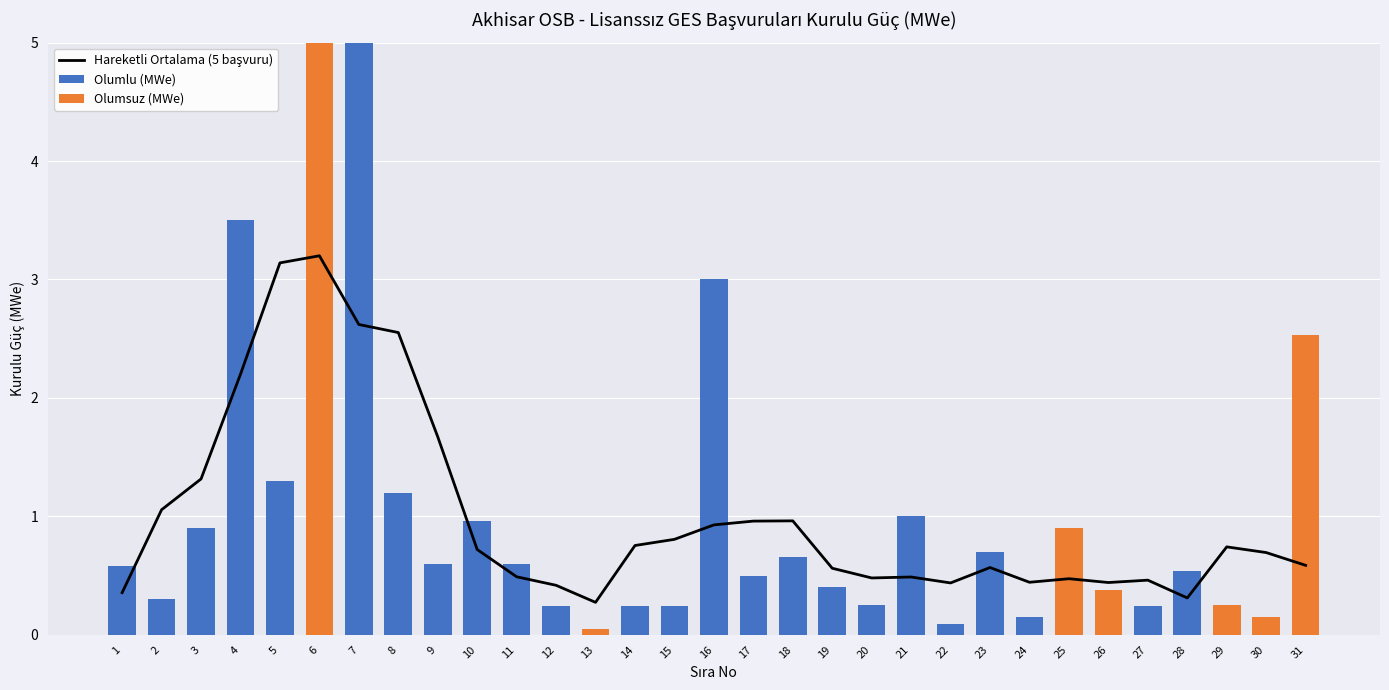

Which series changed the most between 18 and 27?

Hareketli Ortalama (5 başvuru)